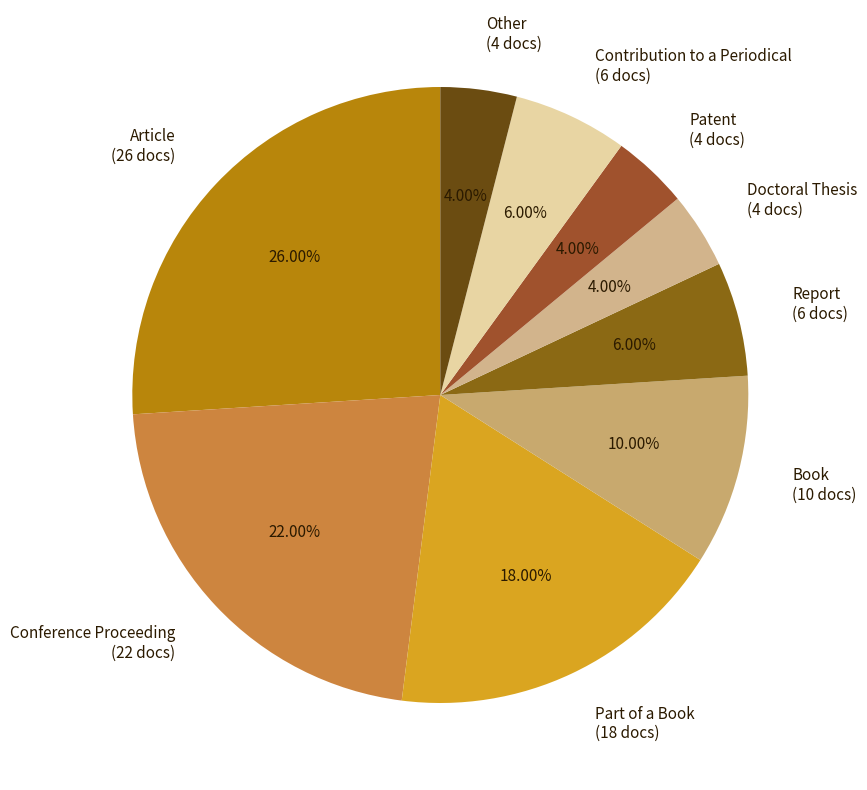

To the nearest percent, what percentage of the pie is Patent?

4%